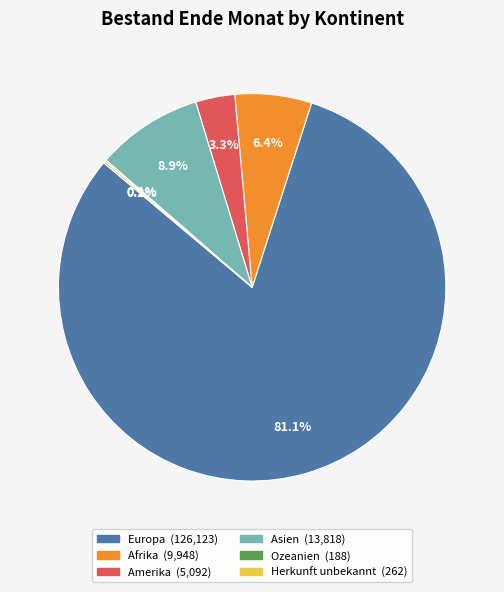

What is the majority slice?

Europa